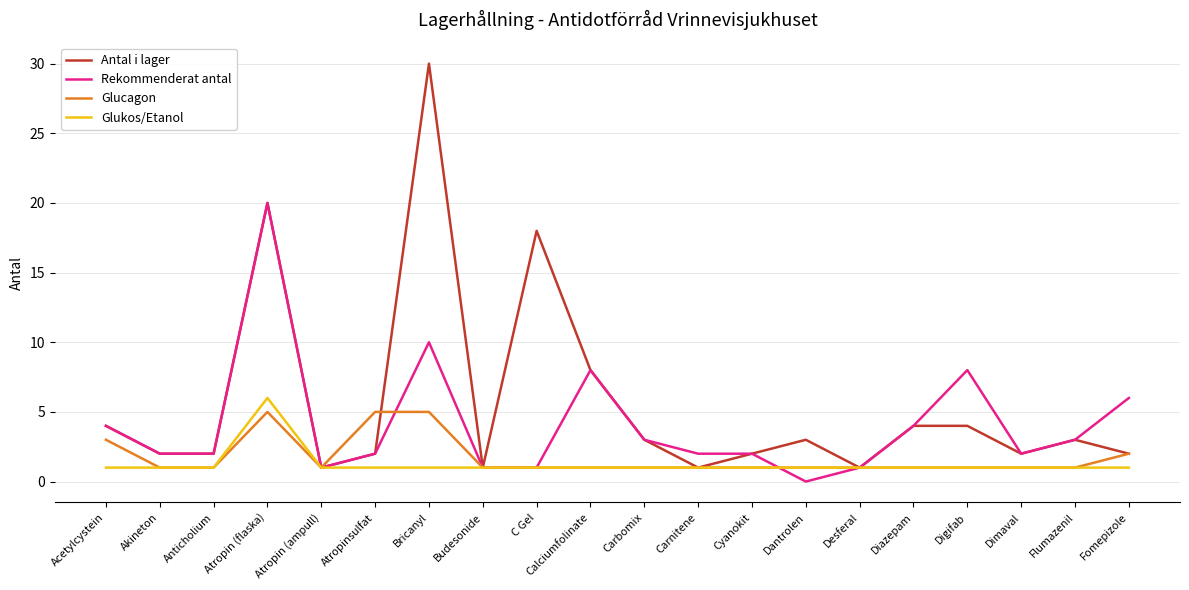

The Rekommenderat antal series shows 2 at Carnitene. True or false?

True